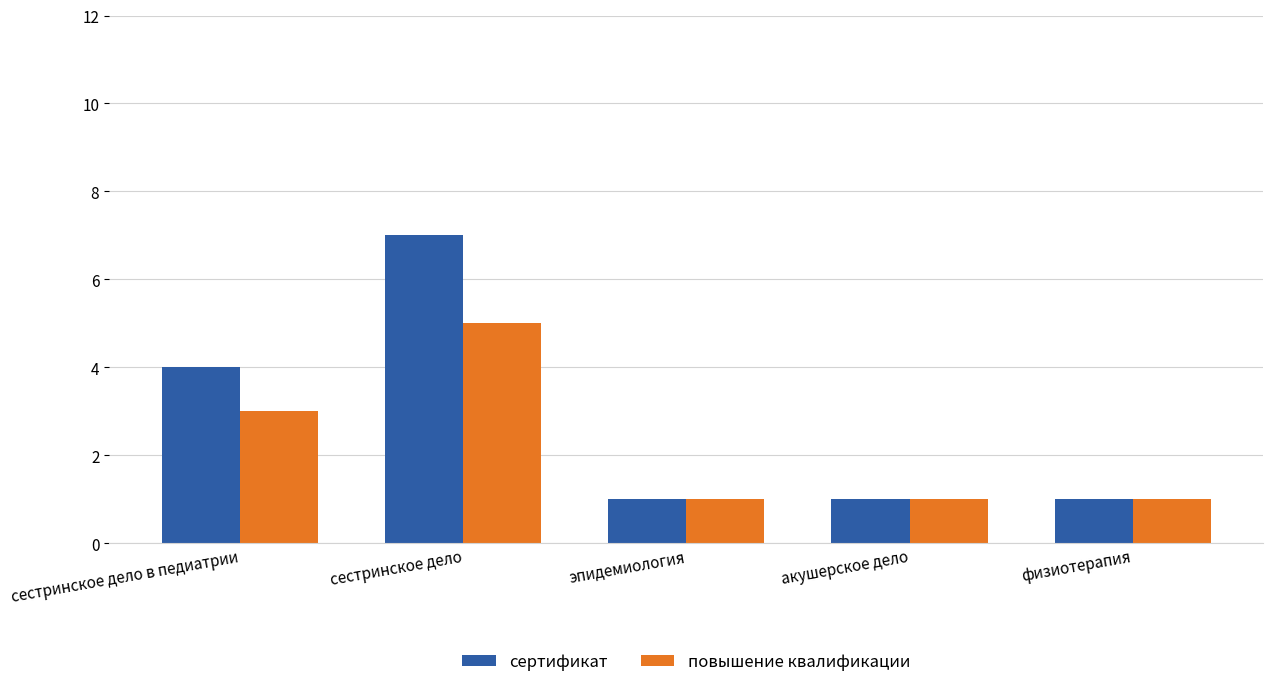

Which category has the highest value in the повышение квалификации series?

сестринское дело